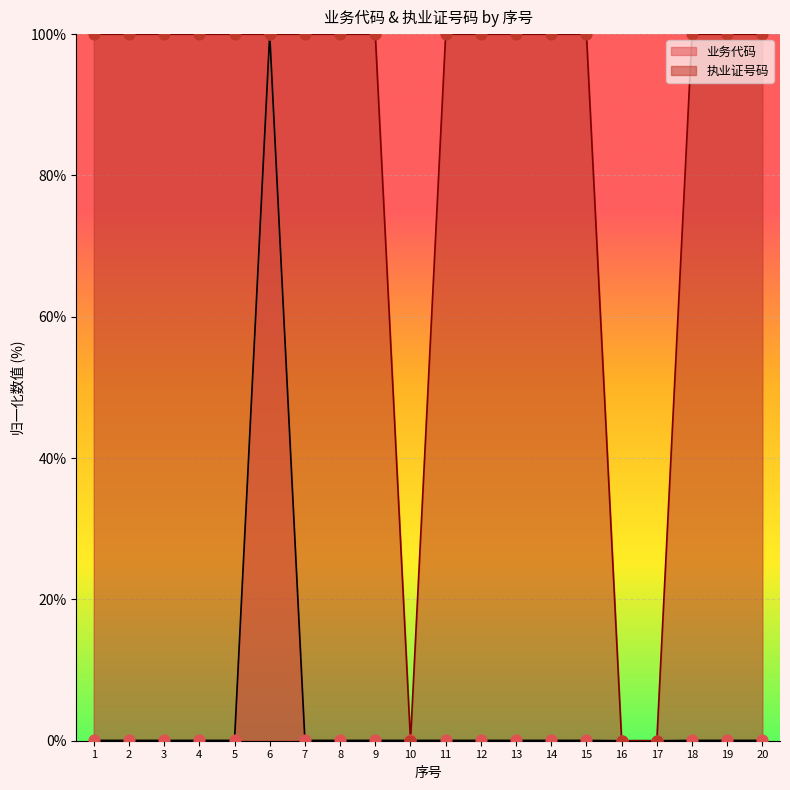

Which series contains the lowest Y value?

业务代码